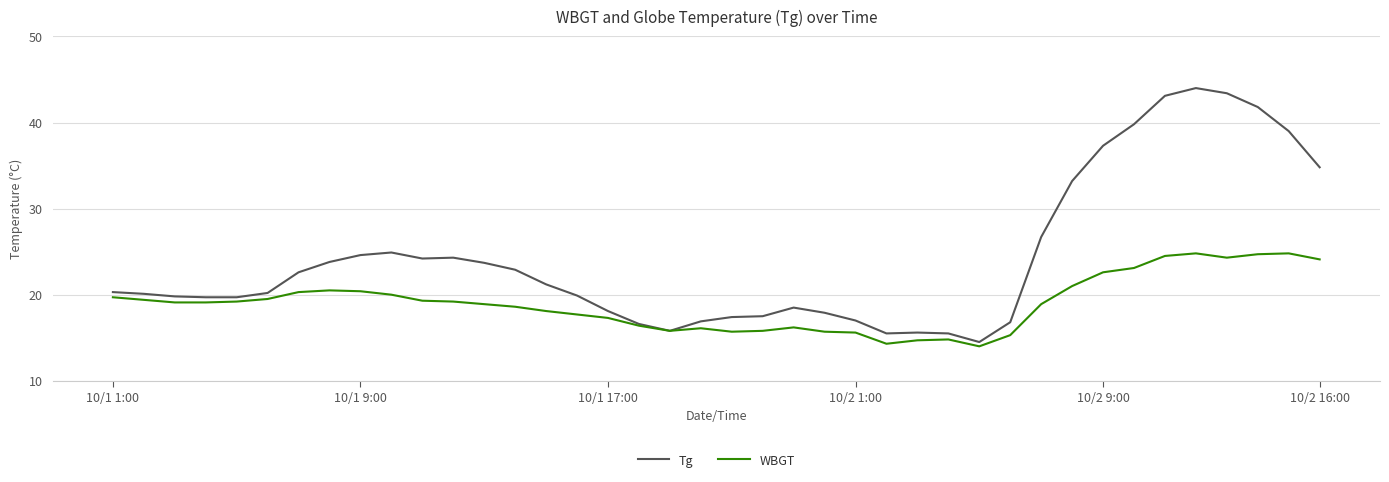

What is the minimum value shown in the chart?

14.0